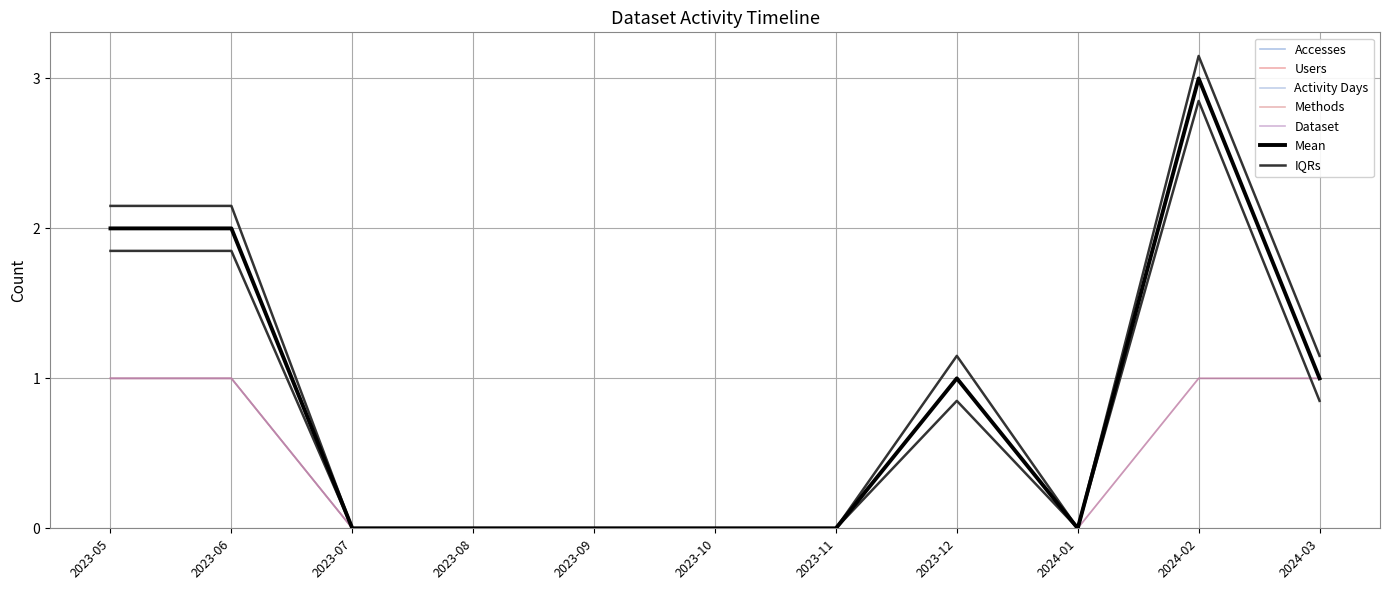

What is the sum of all Dataset values?

5